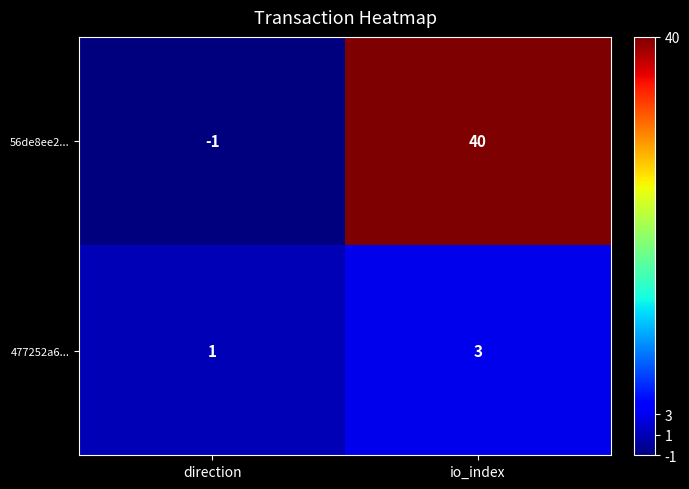

What is the greatest value displayed?

40